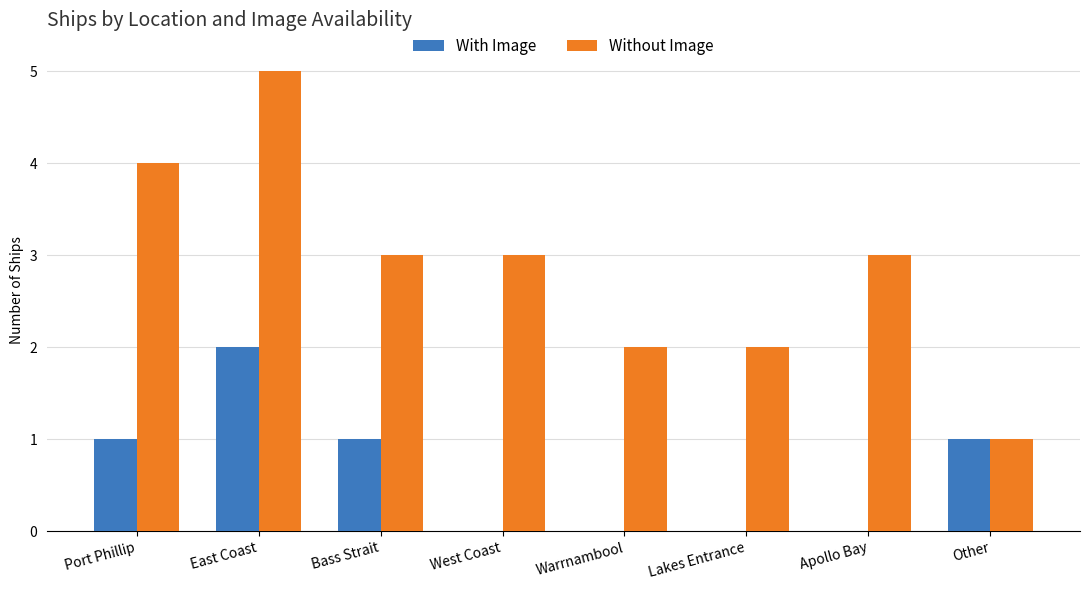

The With Image series shows 0 at Other. True or false?

False